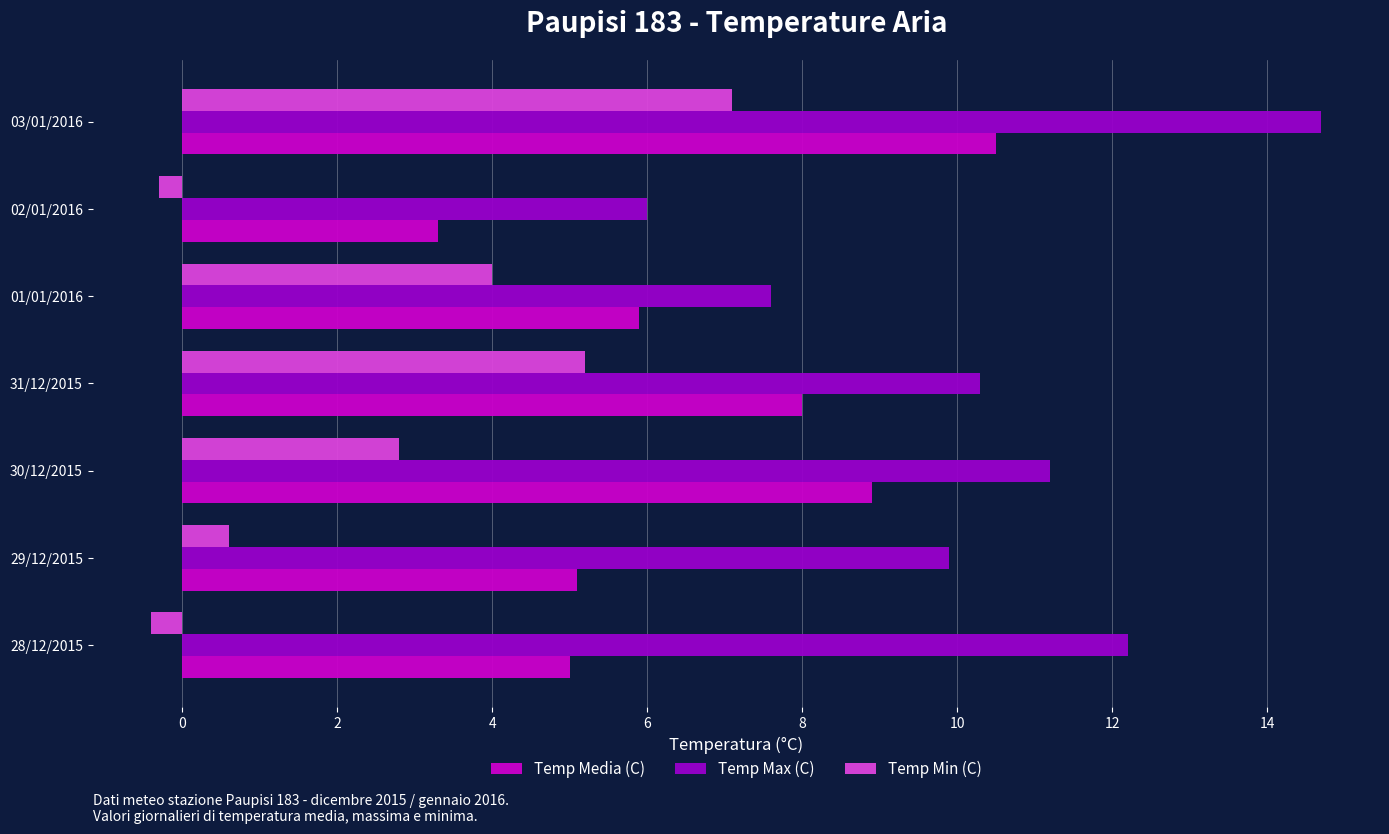

What is the sum of all Temp Min (C) values?

19.0